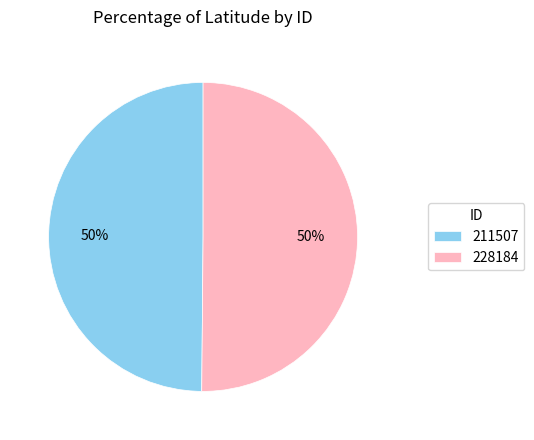

Approximately how many times larger is the value at 228184 compared to 211507?

1.0